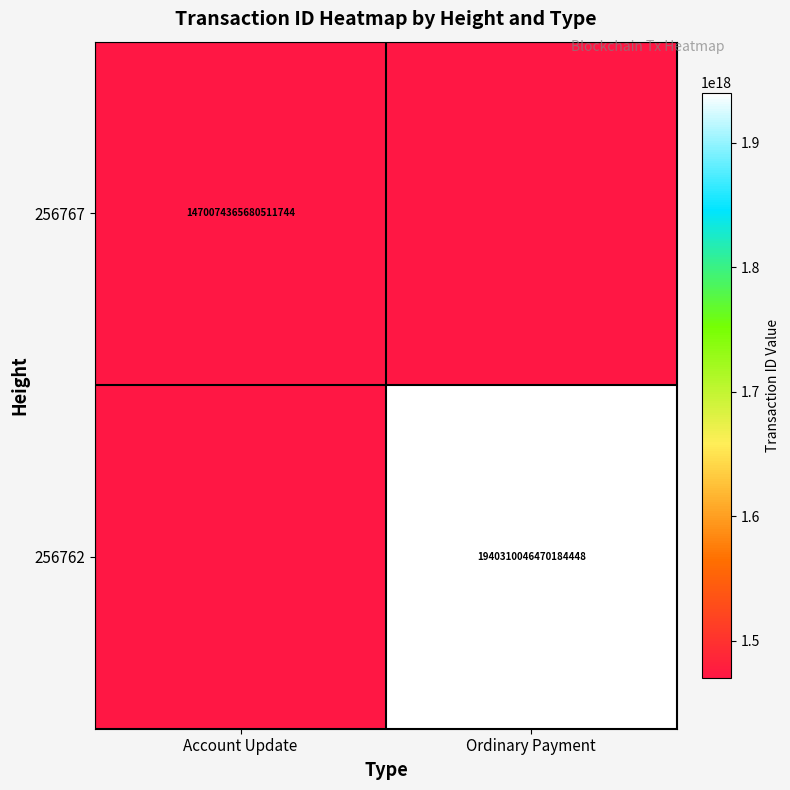

True or false: 256767 has a value of 1991886314693105664 at Account Update.

False